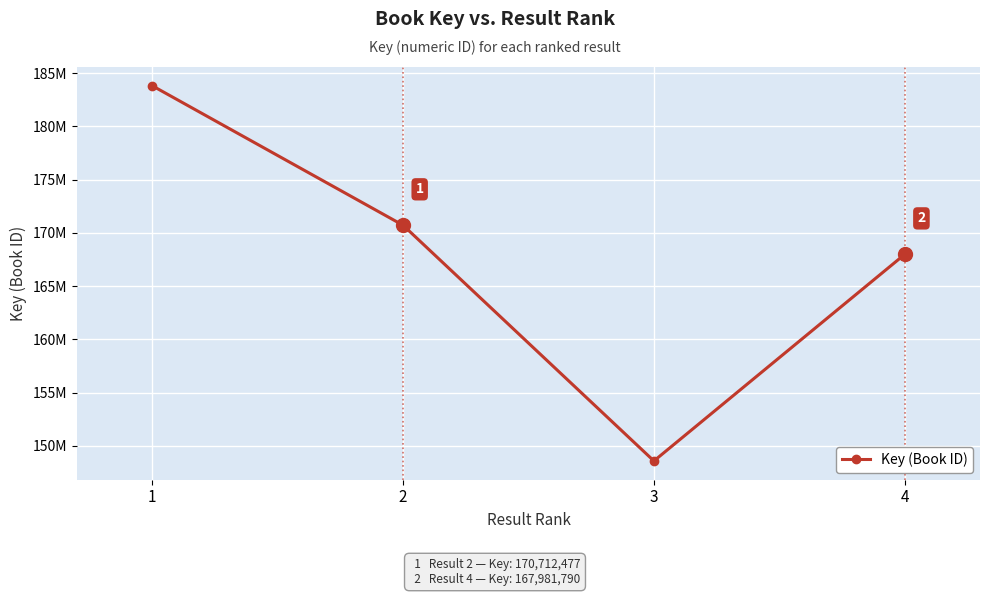

What is the greatest value displayed?

183816880